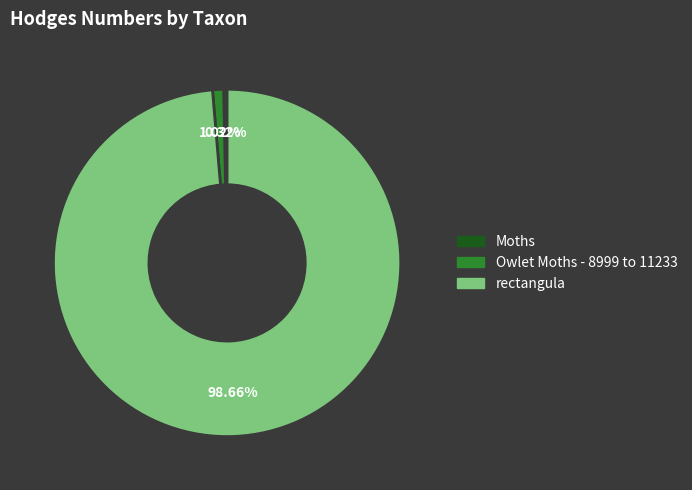

Count the number of slices in the pie.

3